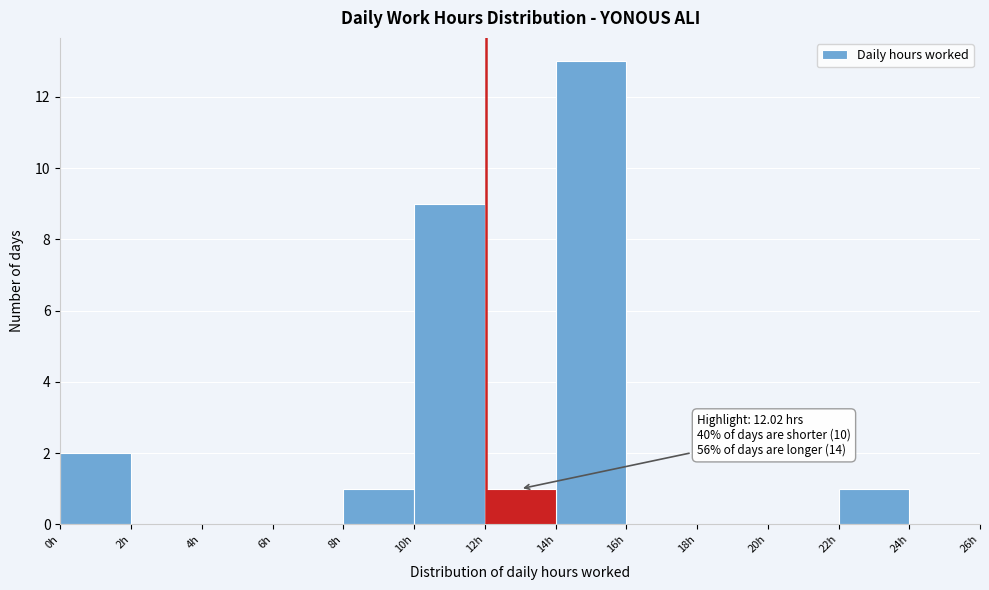

Over which range of the x-axis is the bar tallest?

14 to 16